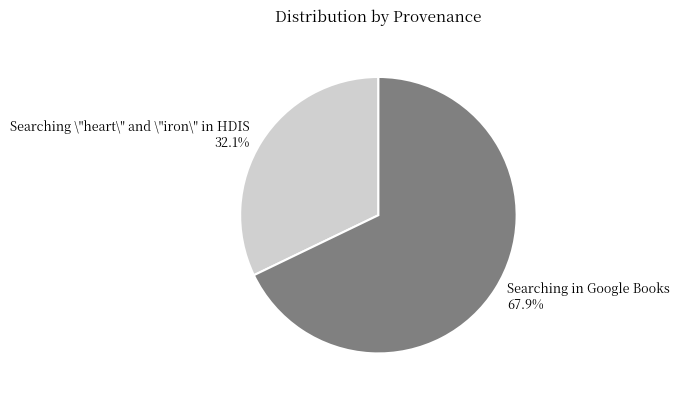

Which has a higher value, Searching \"heart\" and \"iron\" in HDIS or Searching in Google Books?

Searching in Google Books